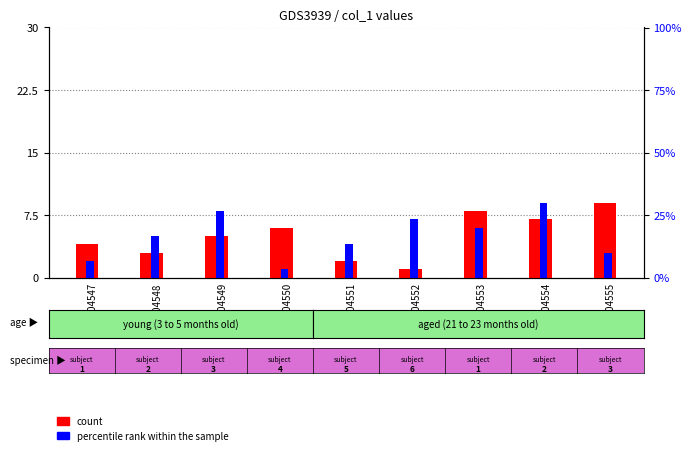

Rank the series by their maximum value, from lowest to highest.

count, percentile rank within the sample